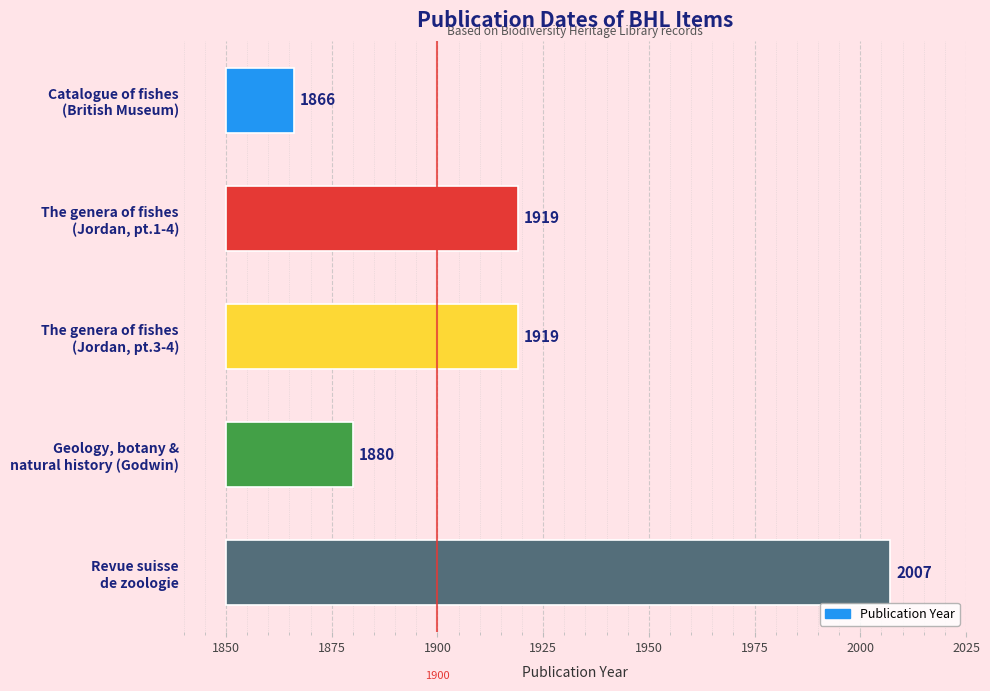

Reading right to left, what are all the values shown in this chart?

157	30	69	69	16